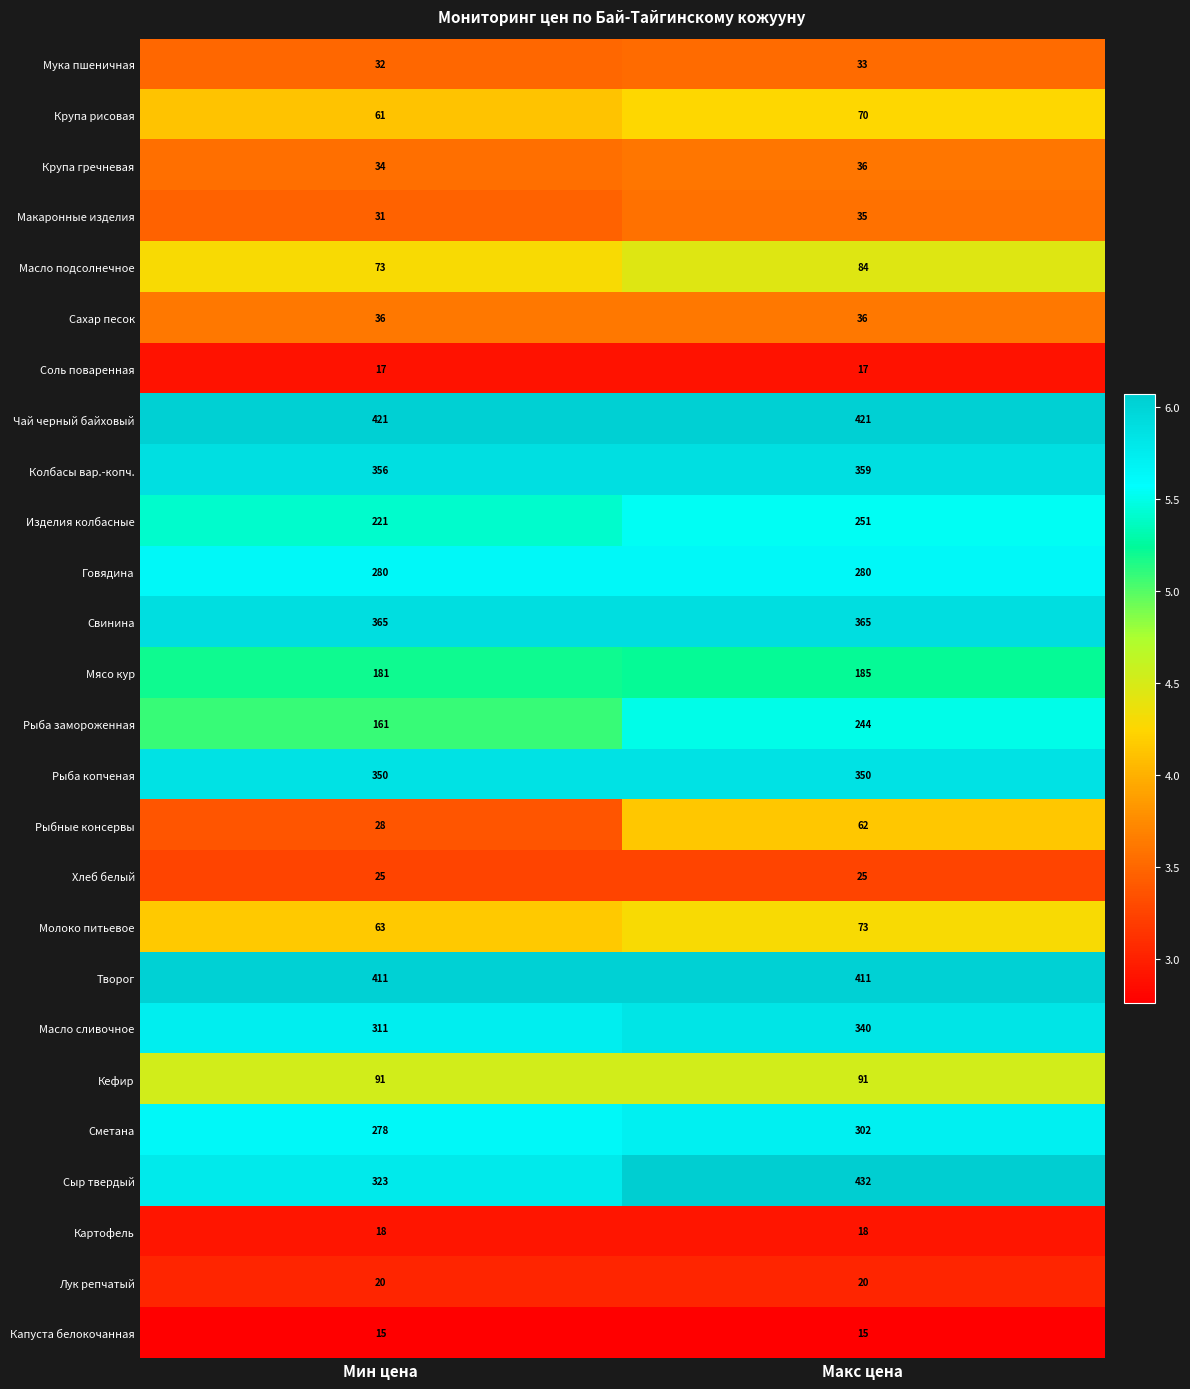

Is it true that Рыбные консервы equals 28 at Мин цена?

True